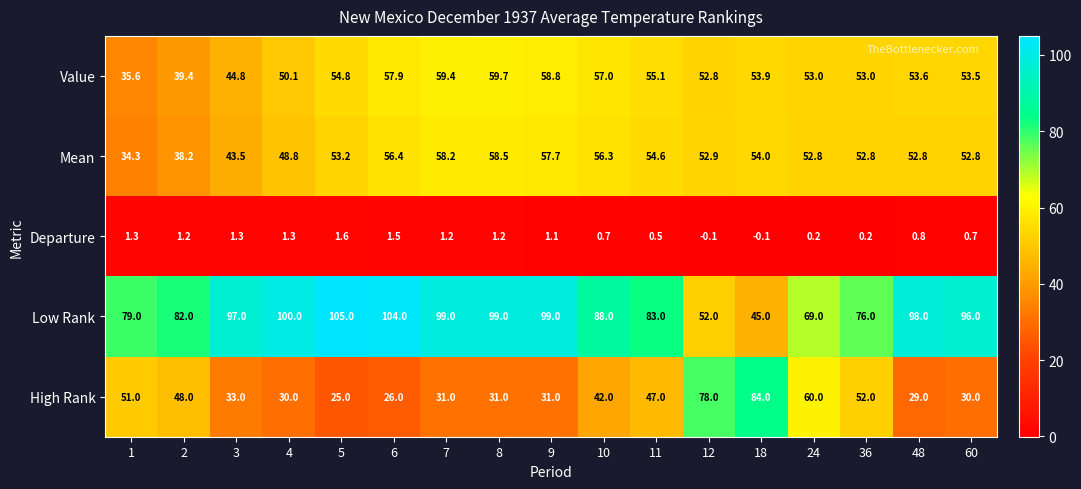

Which label corresponds to the largest value in the chart?

5